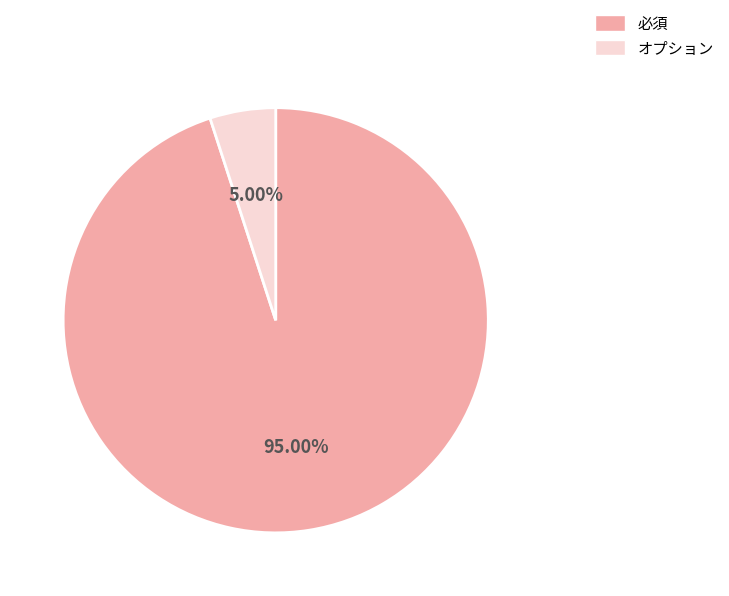

How many slices are in this pie chart?

2